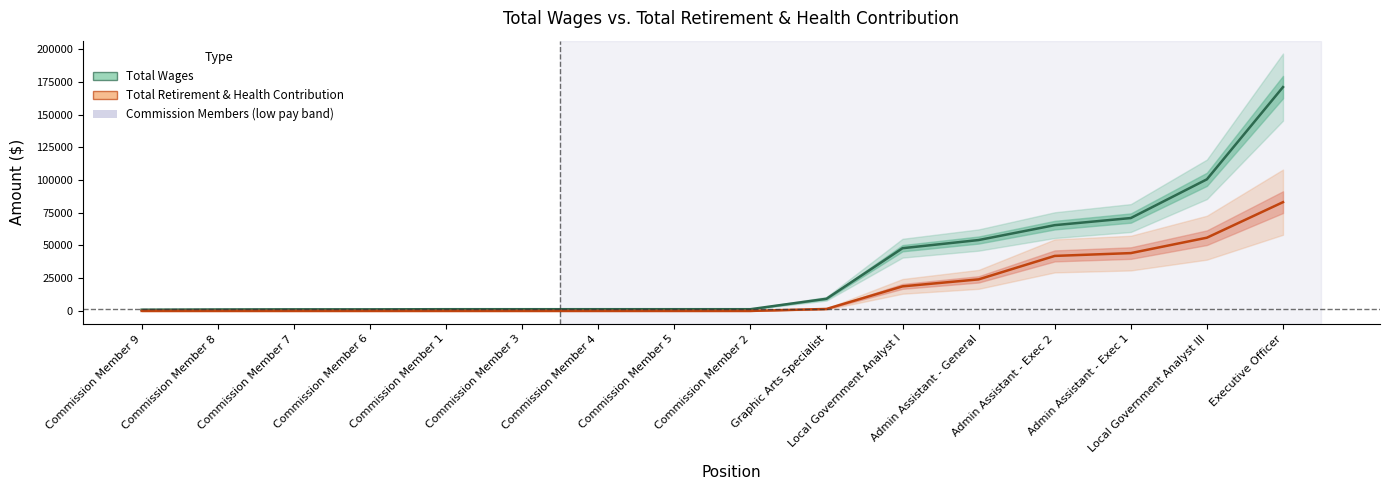

Which category has the highest value across all series?

Executive Officer